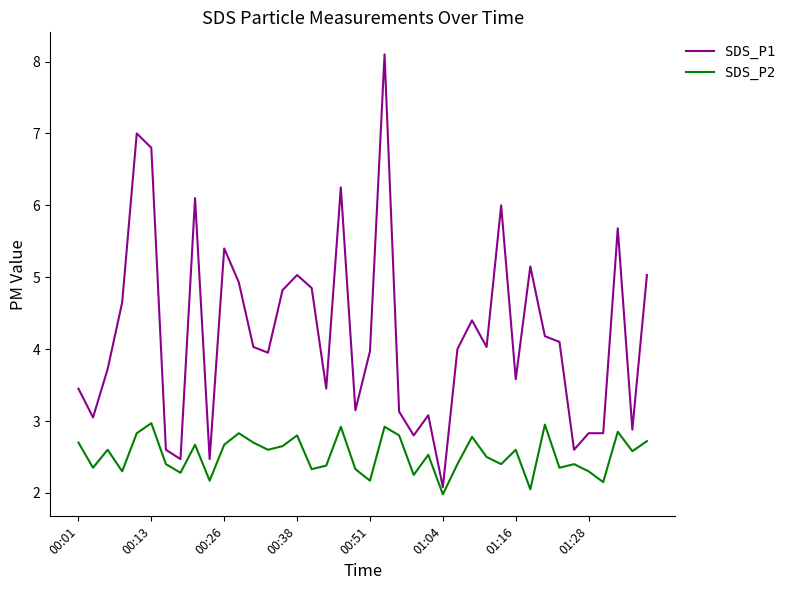

How many lines are shown in the chart?

2